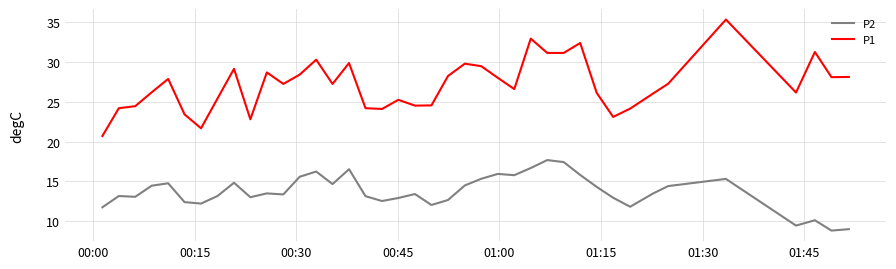

True or false: P2 and P1 cross at least once.

False